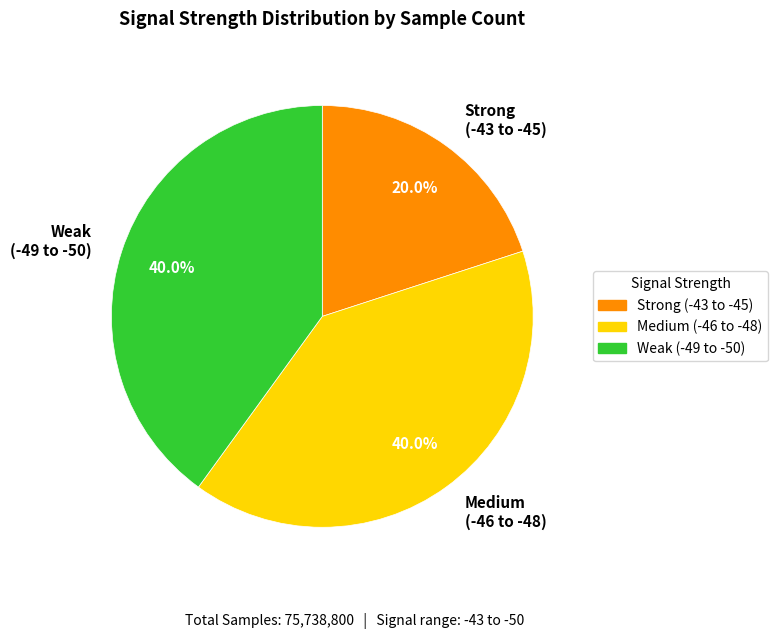

What portion of the pie excludes Medium (-46 to -48)?

60.0%